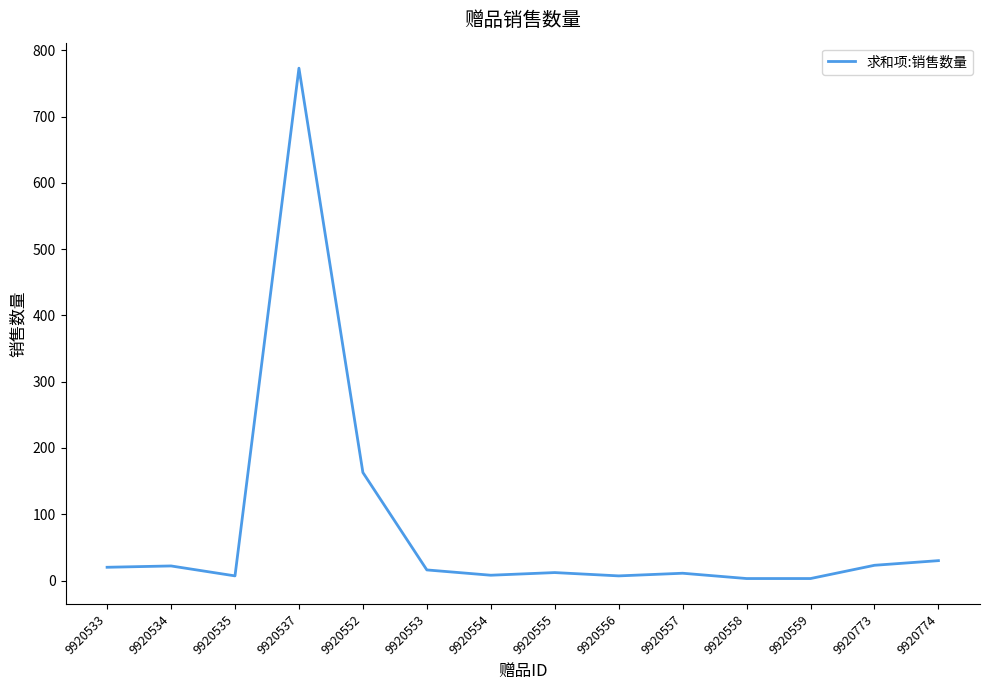

What is the change in value from 9920533 to 9920535?

-13